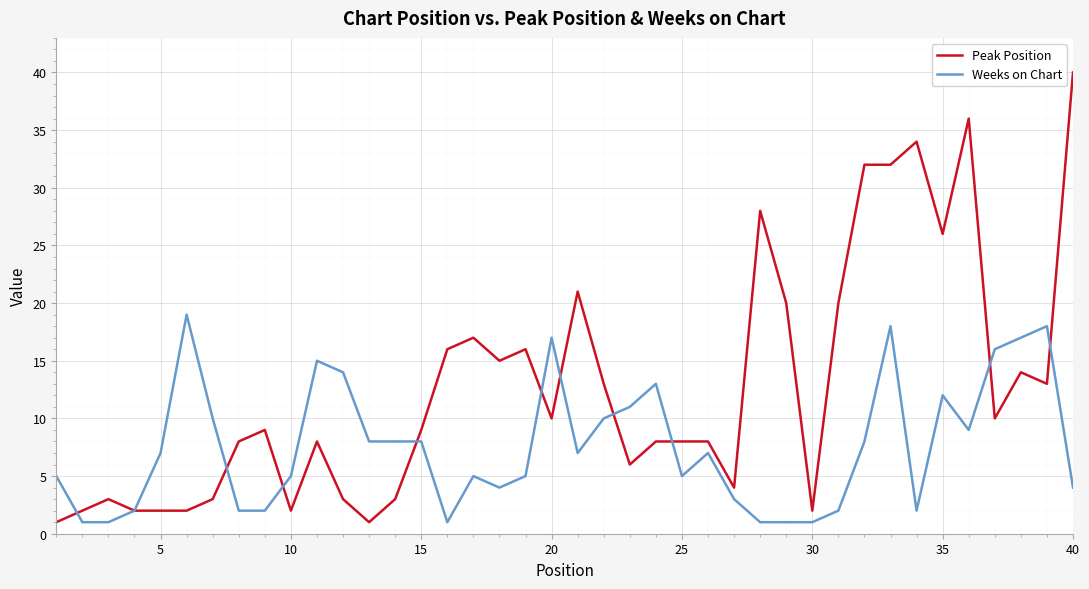

Which series has the largest total across all categories?

Peak Position